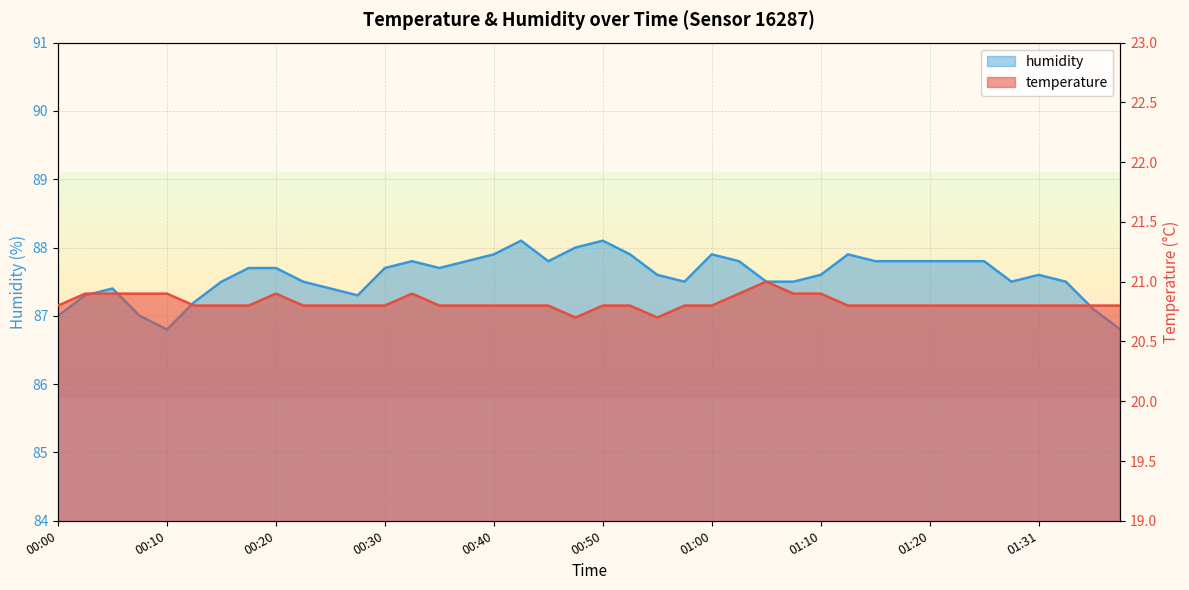

At how many categories does at least one series exceed 49?

40